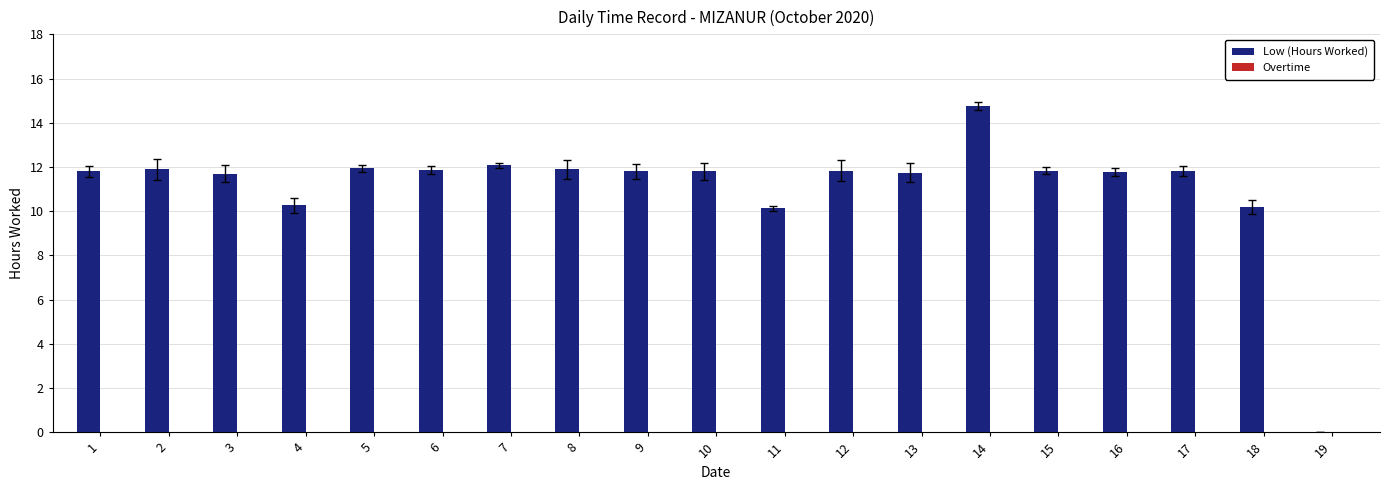

What is the change in value from 8 to 19?

-11.9